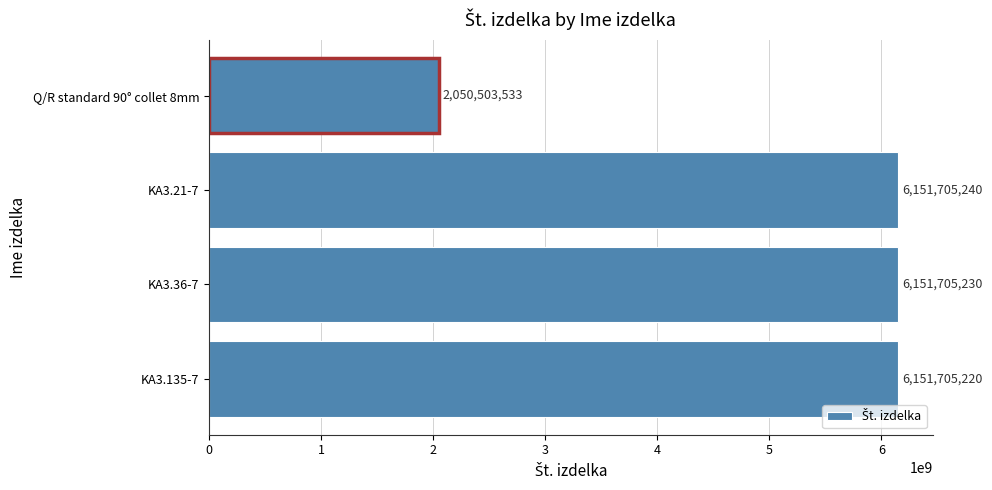

Which has a higher value, KA3.135-7 or Q/R standard 90° collet 8mm?

KA3.135-7